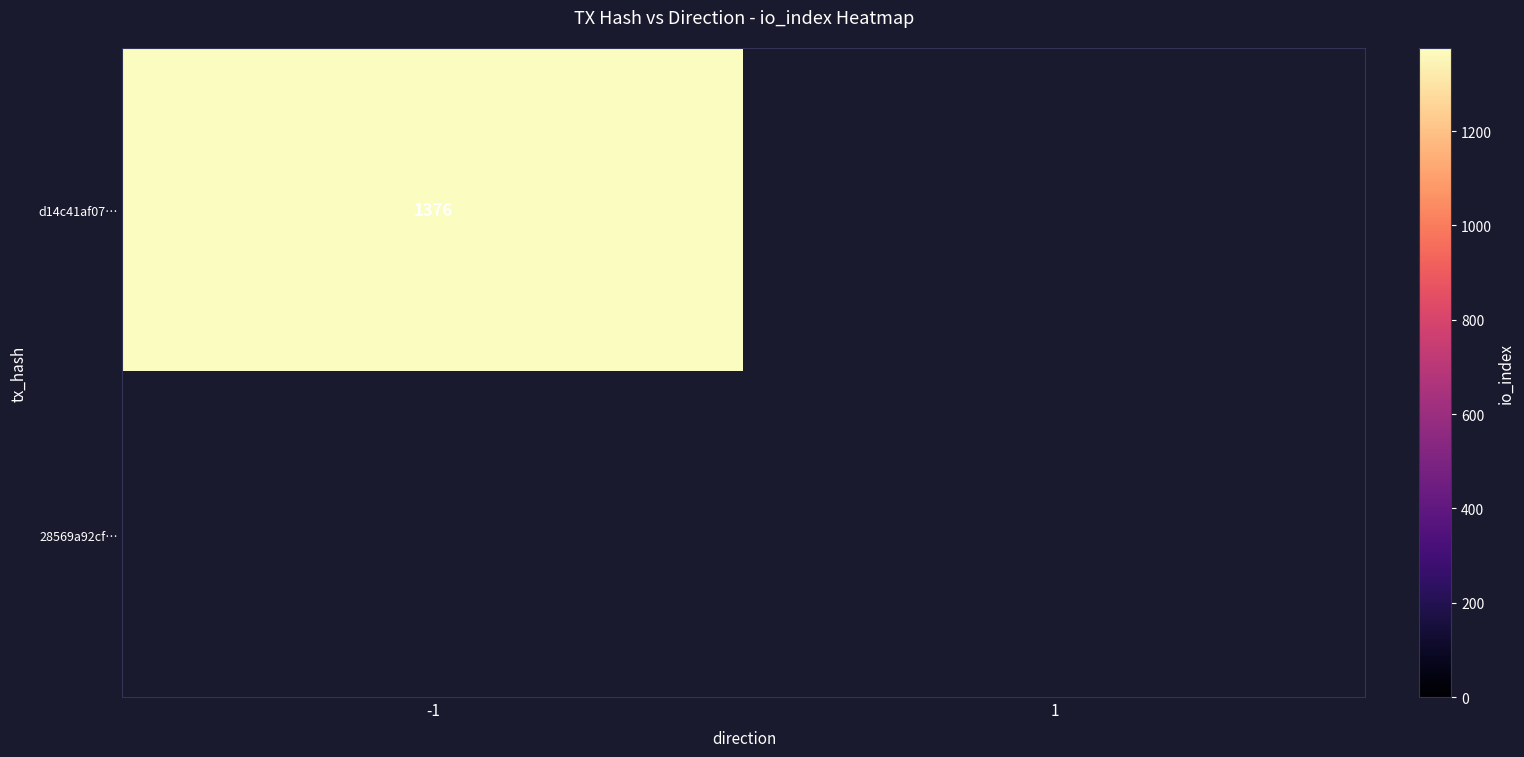

Which series has the largest total across all categories?

d14c41af07d26f035a1fe123a1aa71c9a404e29